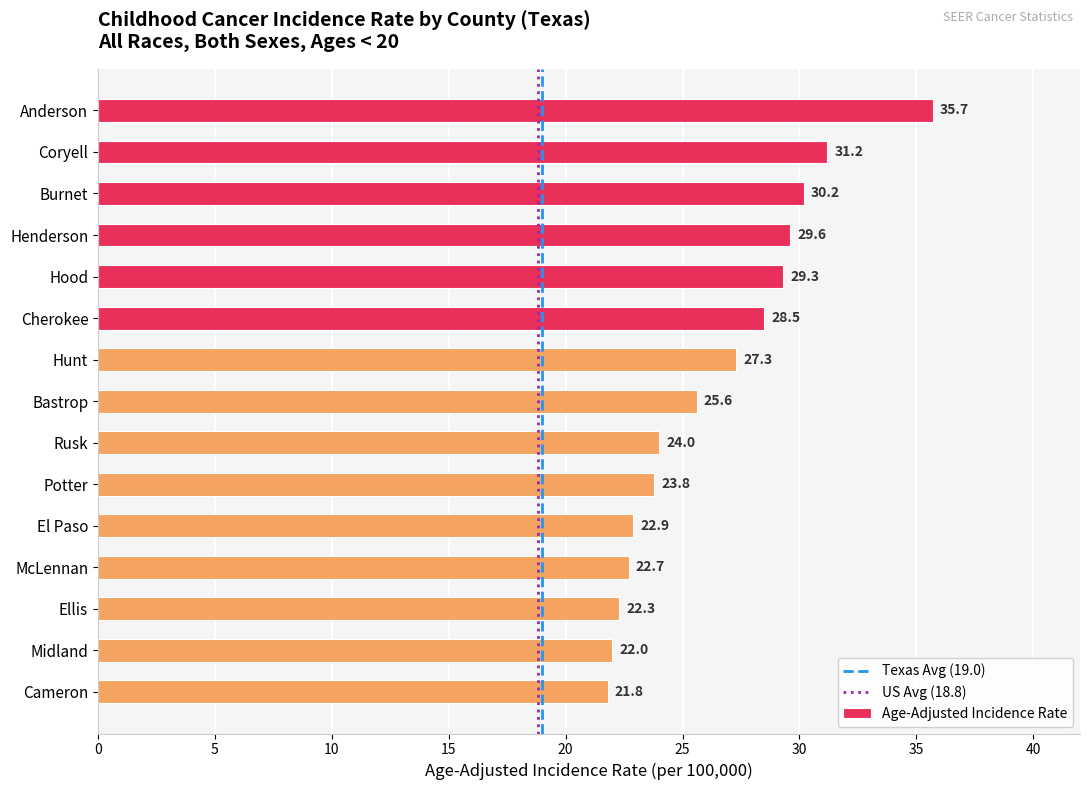

How many data points are above 25?

8